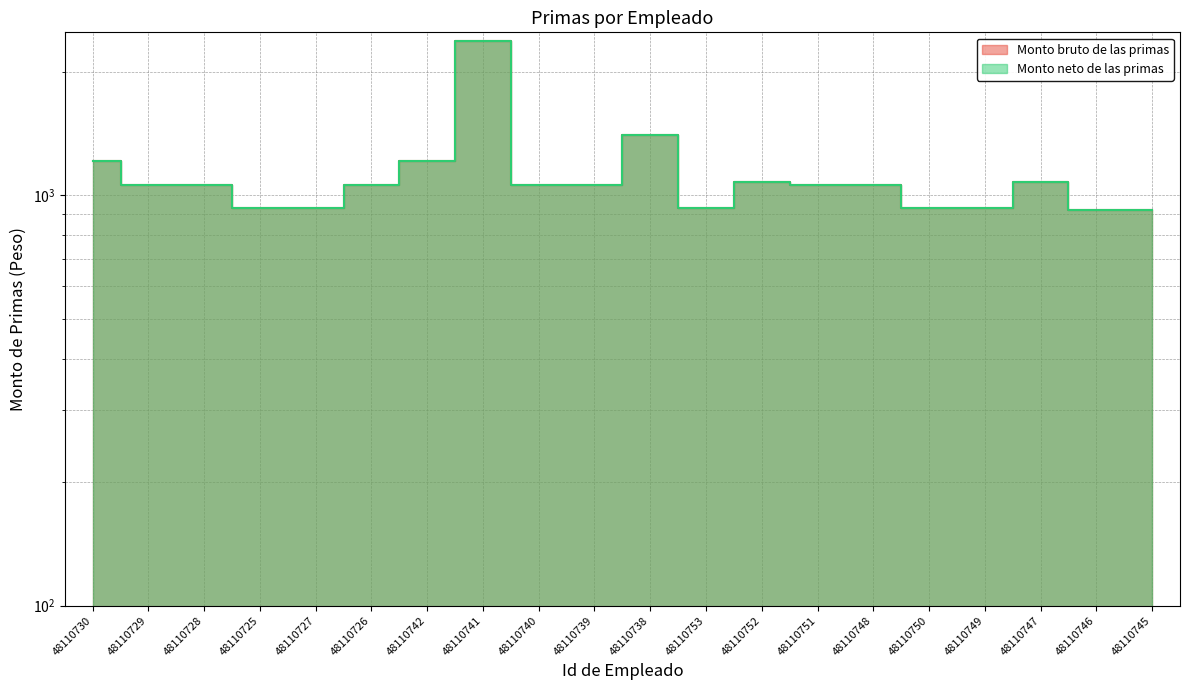

Where is the first local maximum for Monto bruto de las primas?

48110741